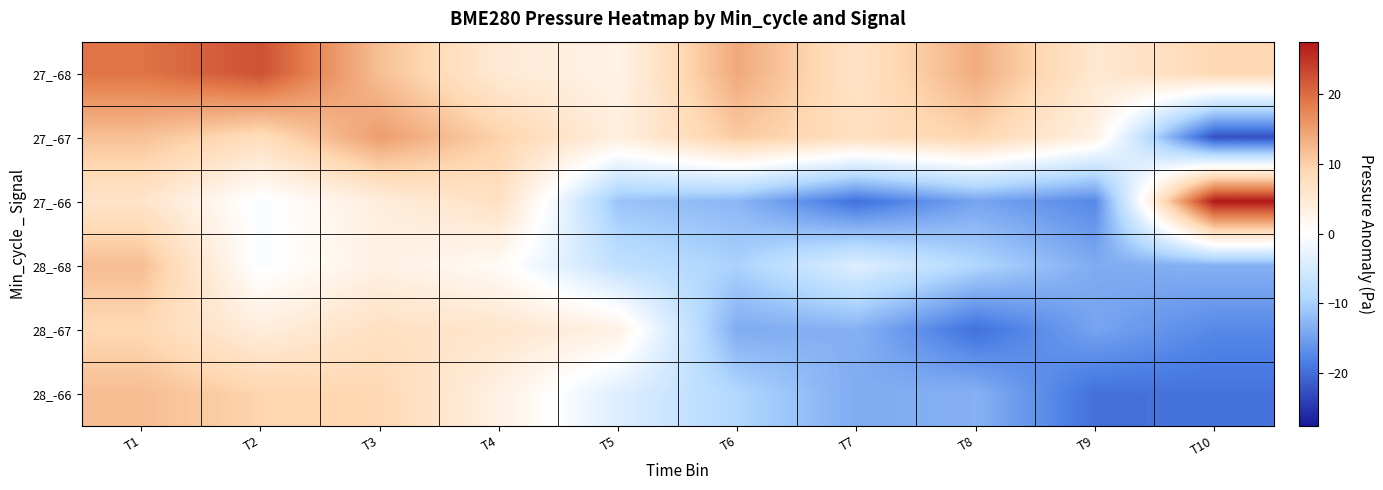

What is the maximum value shown in the chart?

27.5